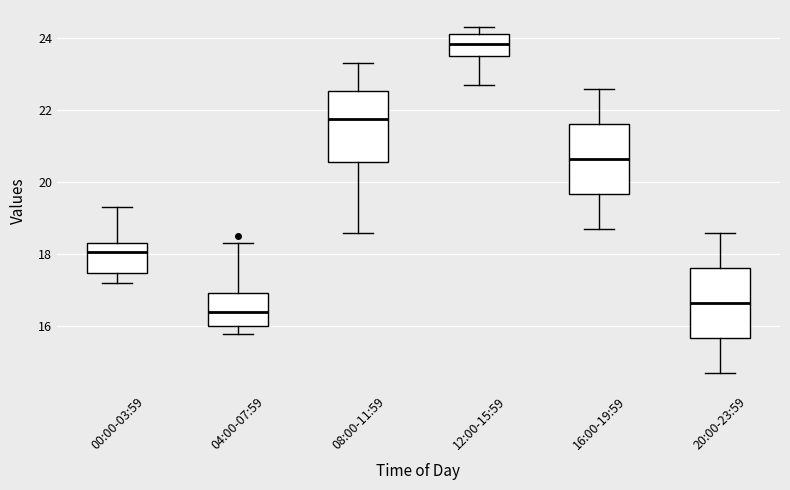

Reading left to right, read every box against the y-axis: the position of its median line, the range the box covers, and the ends of its whiskers. The values are not printed on the chart, so give them approximately, as read against the axis.

00:00-03:59: median 18.0, box 17.4 to 18.4, whiskers 17.2 to 19.4
04:00-07:59: median 16.4, box 16.0 to 17.0, whiskers 15.8 to 18.4
08:00-11:59: median 21.8, box 20.6 to 22.6, whiskers 18.6 to 23.4
12:00-15:59: median 23.8, box 23.6 to 24.2, whiskers 22.8 to 24.4
16:00-19:59: median 20.6, box 19.6 to 21.6, whiskers 18.8 to 22.6
20:00-23:59: median 16.6, box 15.6 to 17.6, whiskers 14.8 to 18.6